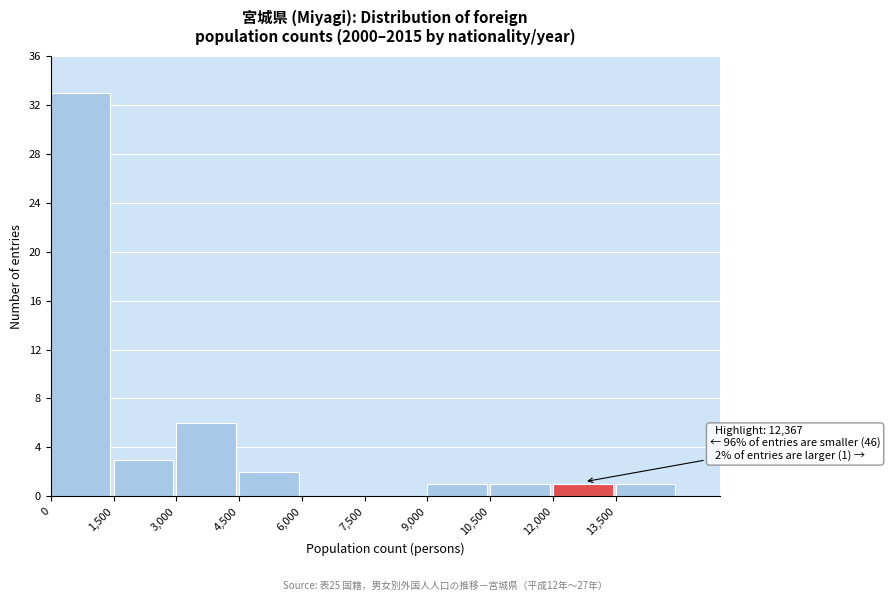

Which range on the x-axis has the tallest bar?

0 to 1500